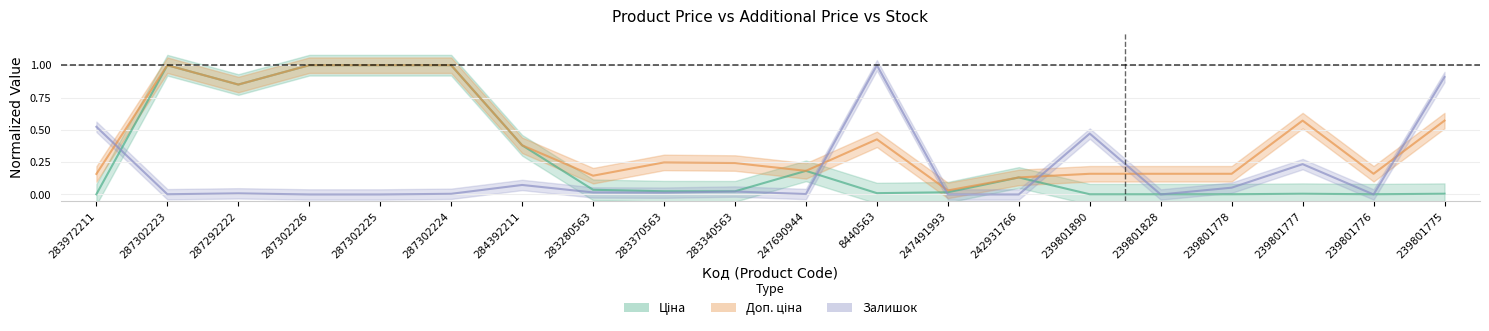

At how many categories does at least one series exceed 0?

20